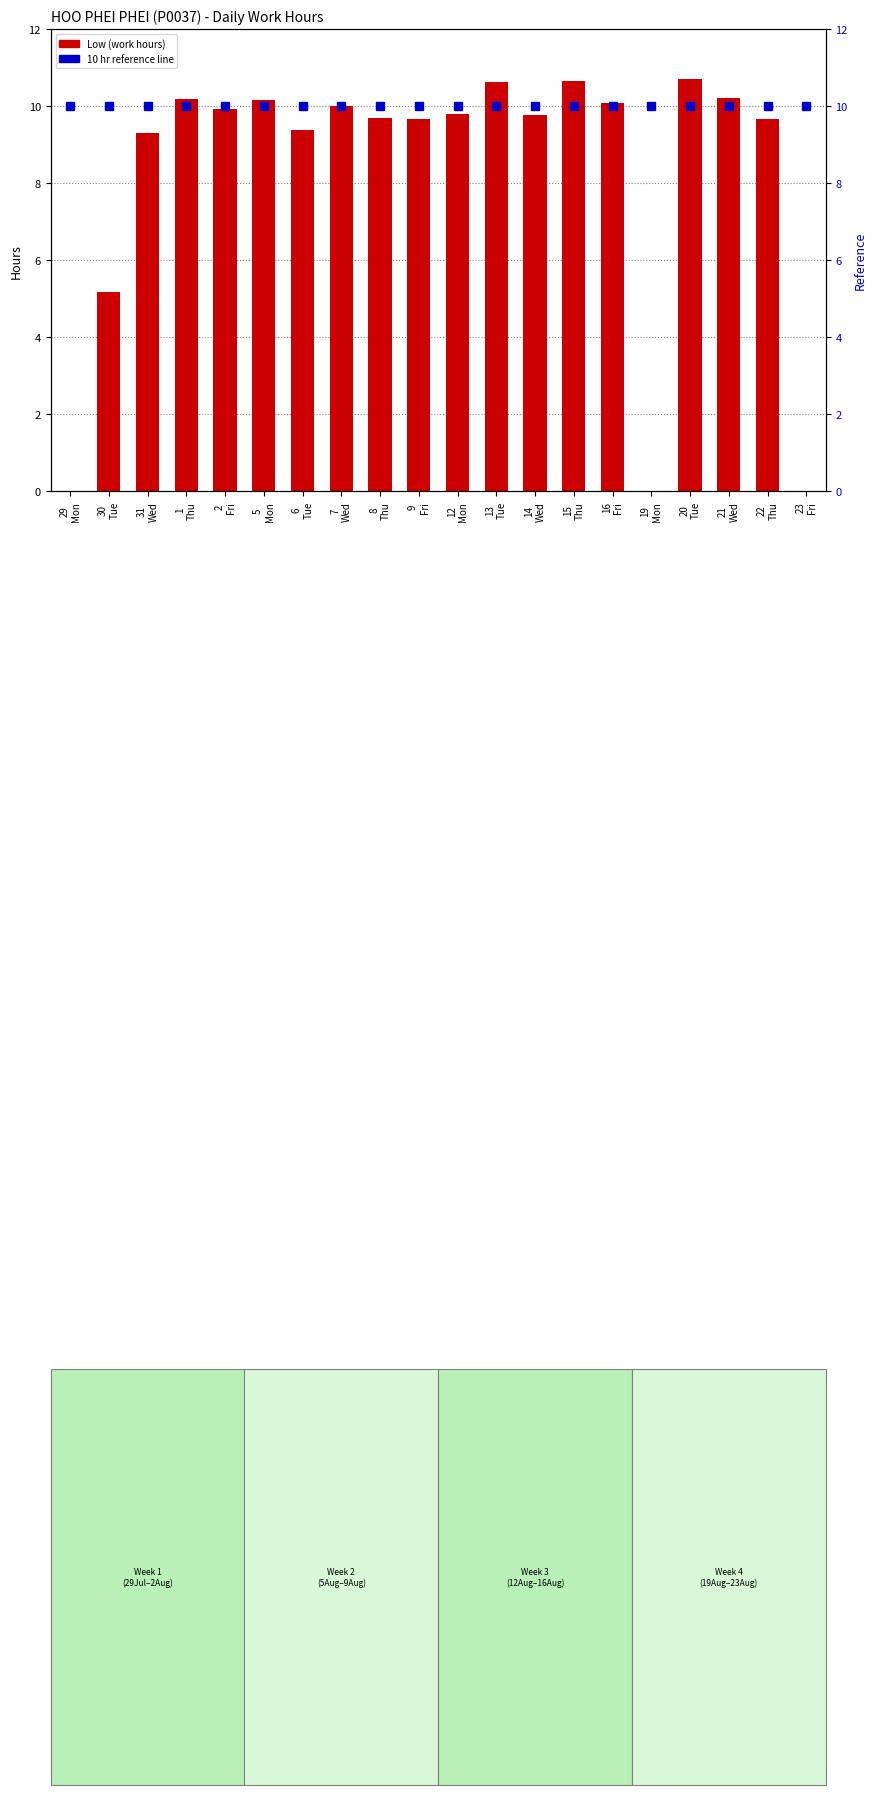

What is the maximum value for Avg hours (ref)?

10.0